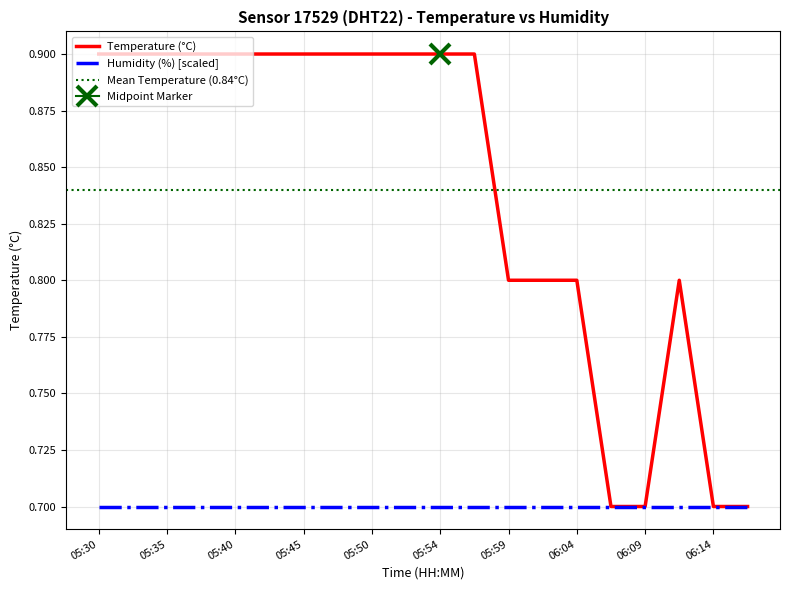

Which has a higher value, 06:16 or 05:50?

05:50